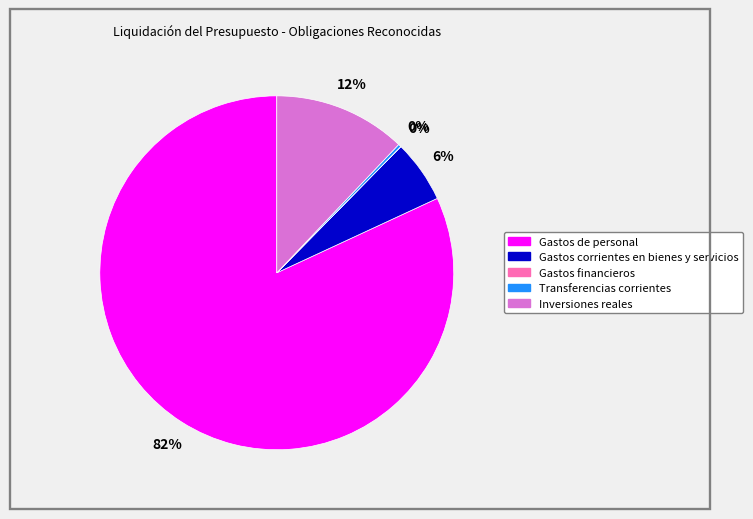

Is there a majority slice in this chart?

Yes